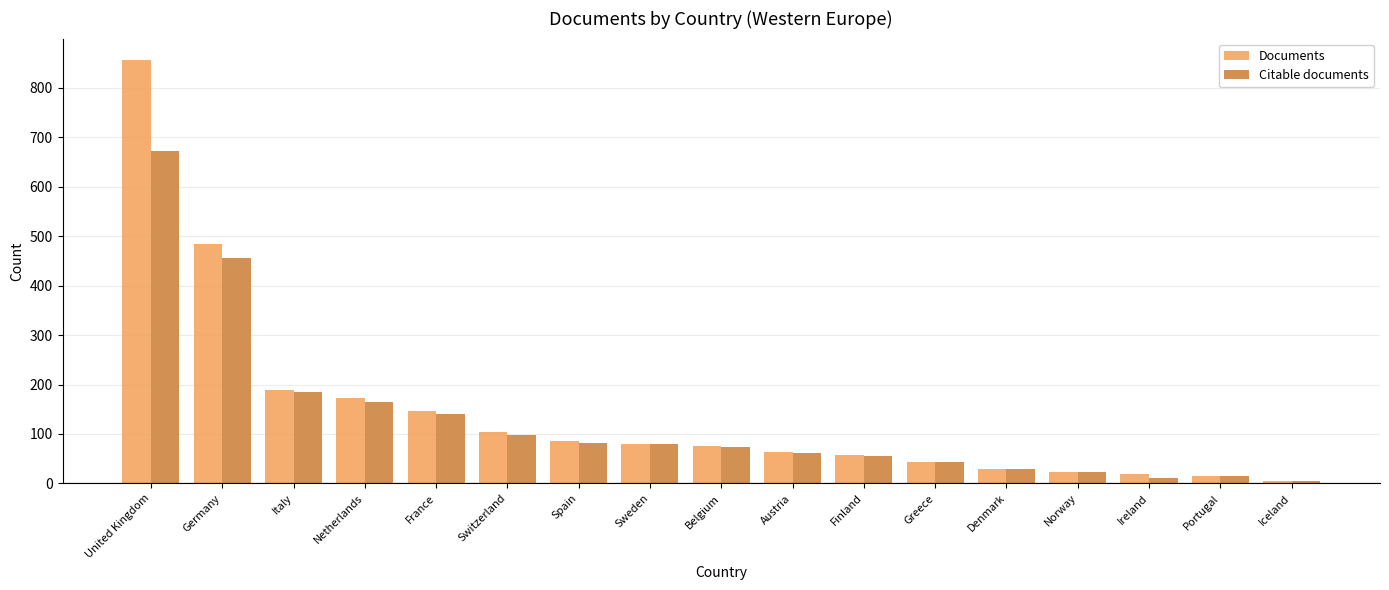

Are the bars grouped side by side (vs. stacked)?

Yes